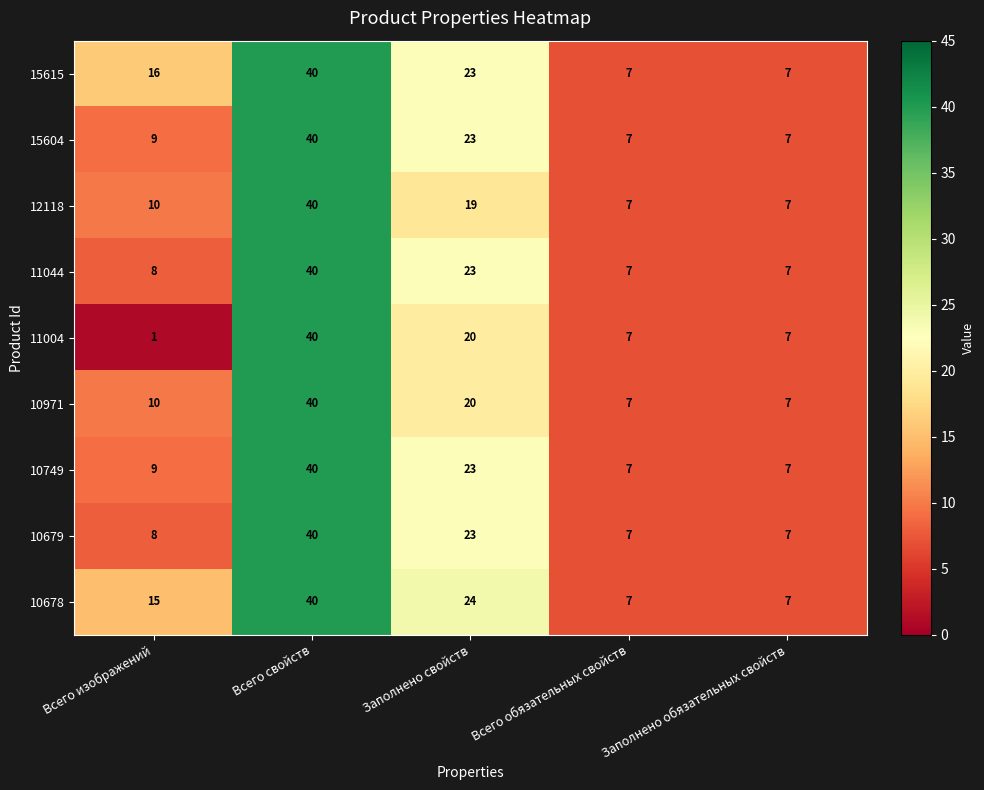

At which category is the sum across all series the highest?

Всего свойств